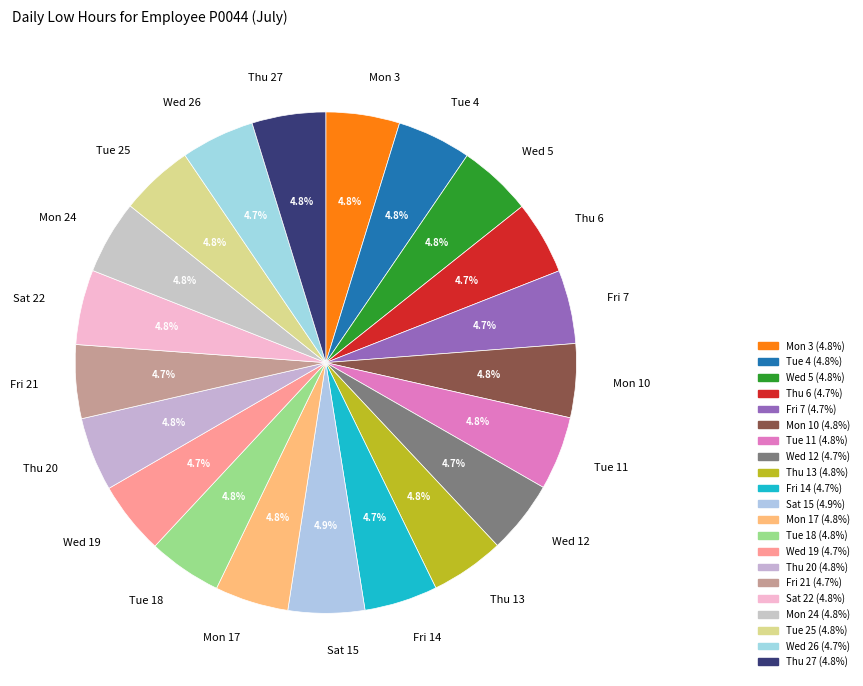

The Fri 7 slice represents 18% of the pie. True or false?

False